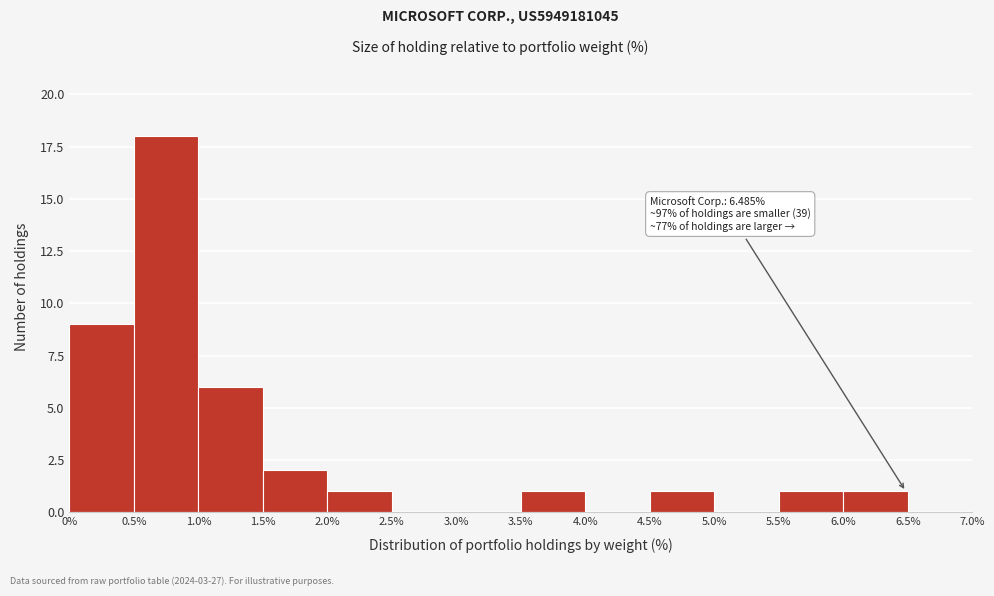

Over which range of the x-axis is the bar tallest?

0.5% to 1.0%